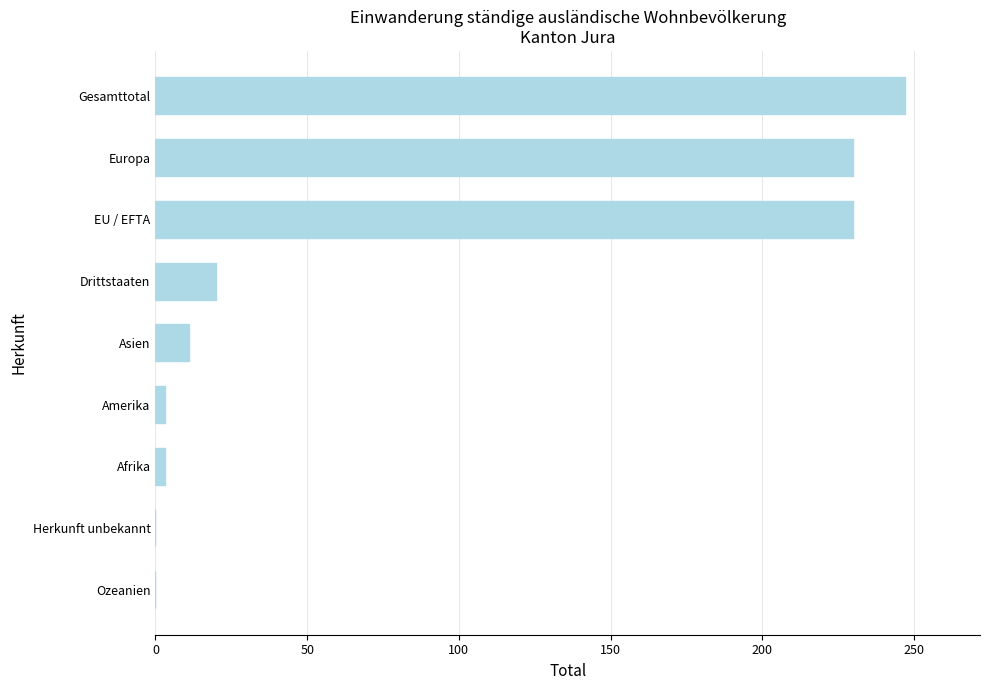

At which label is the value closest to 123?

Drittstaaten